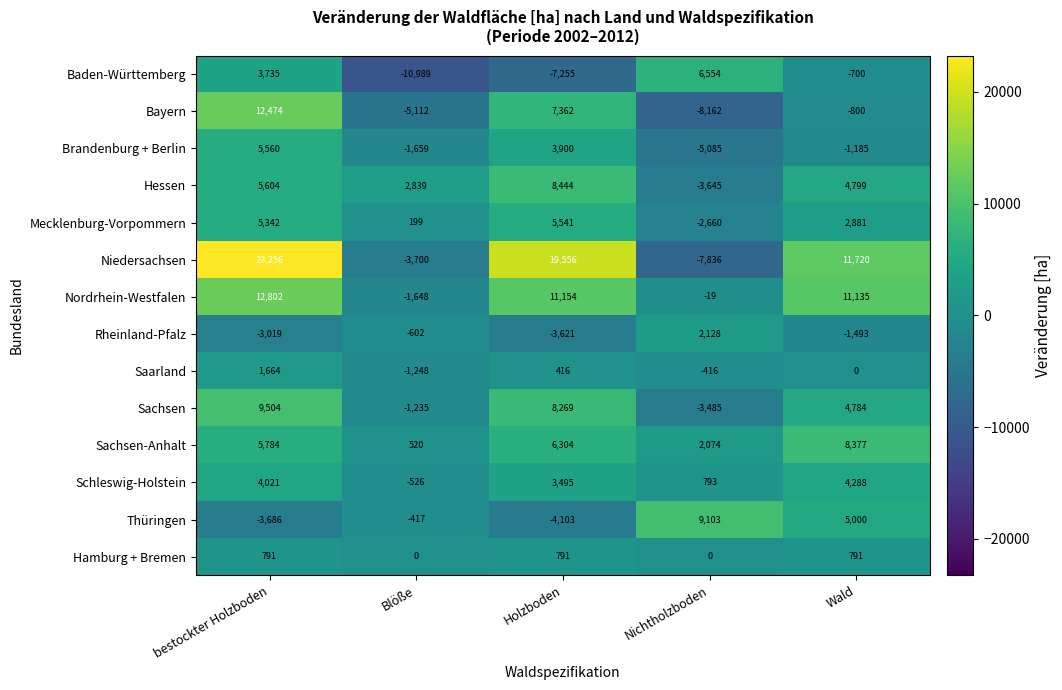

What is the minimum value shown in the chart?

-10989